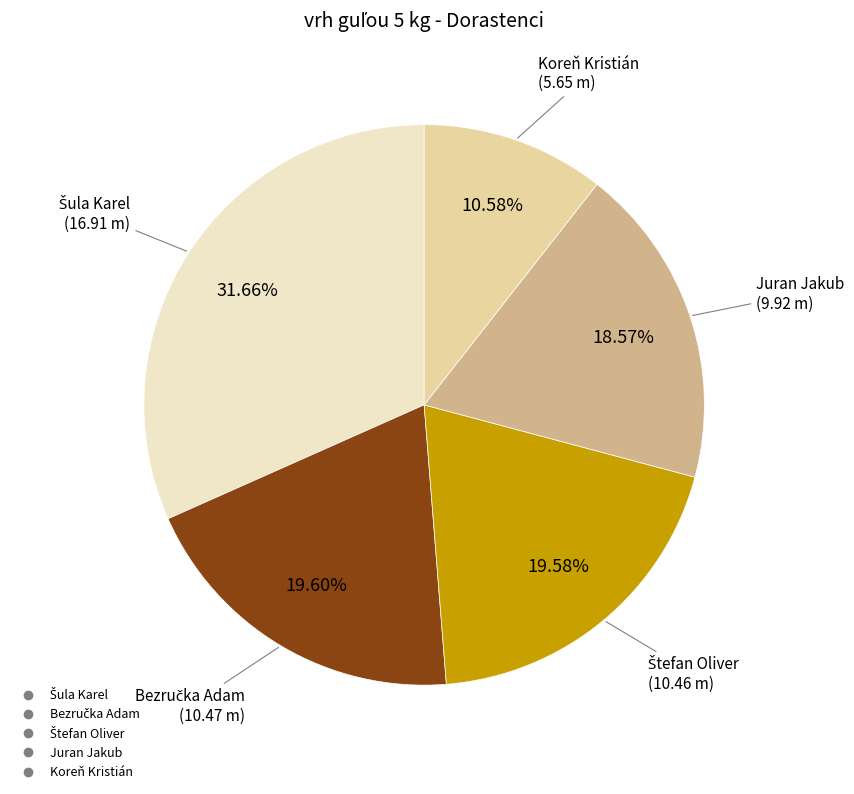

Is Juran Jakub the majority of the pie?

No